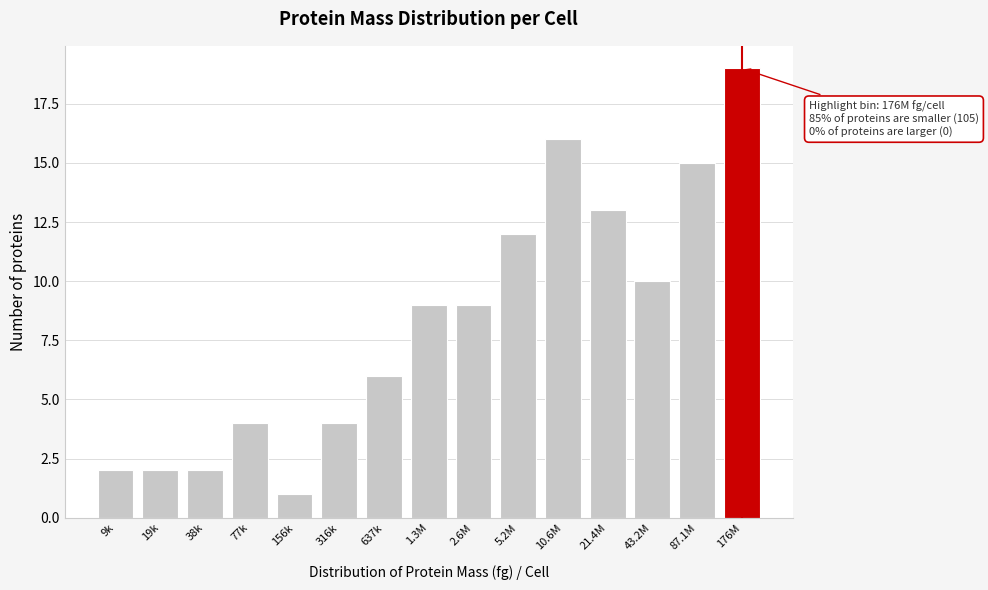

Reading left to right, list all the values displayed in this chart.

9k=2	19k=2	38k=2	77k=4	156k=1	316k=4	637k=6	1.3M=9	2.6M=9	5.2M=12	10.6M=16	21.4M=13	43.2M=10	87.1M=15	176M=19